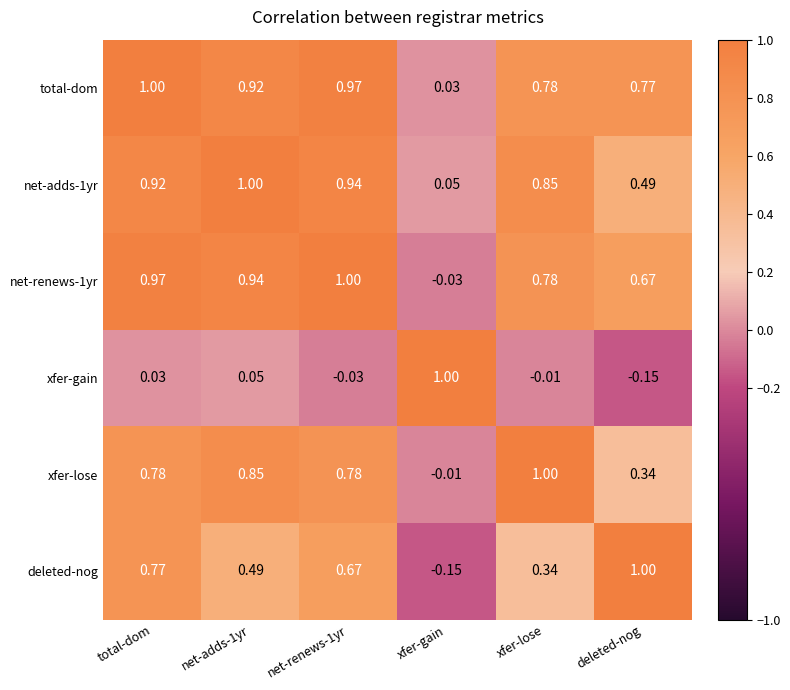

At which label does xfer-gain reach its minimum?

deleted-nog